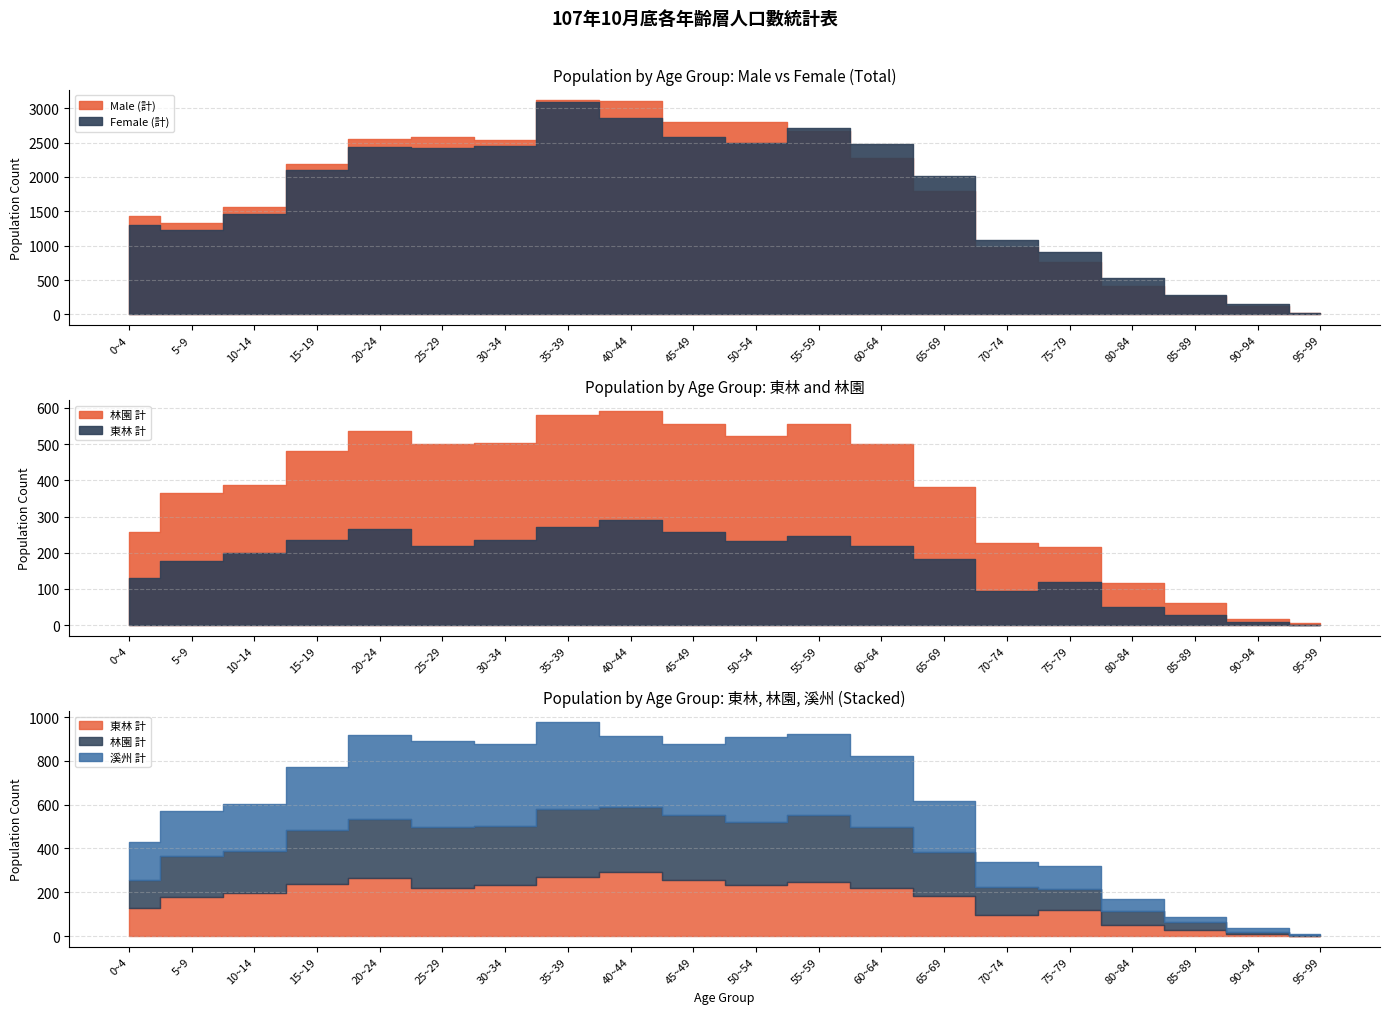

What is the maximum value shown in the chart?

3115